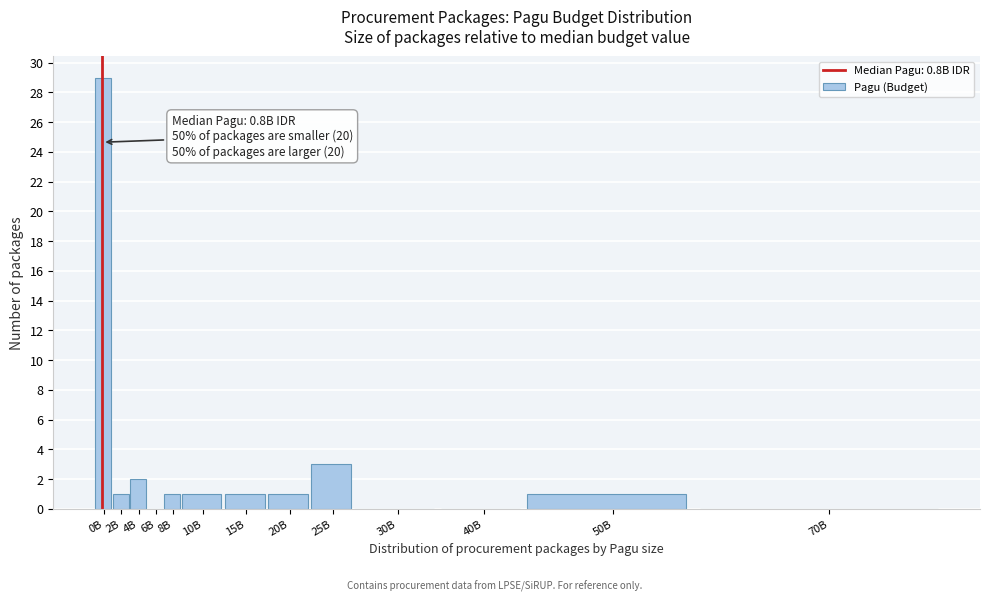

Reading left to right, transcribe all the data shown in this chart.

0B=29	2B=1	4B=2	6B=0	8B=1	10B=1	15B=1	20B=1	25B=3	30B=0	40B=0	50B=1	70B=0